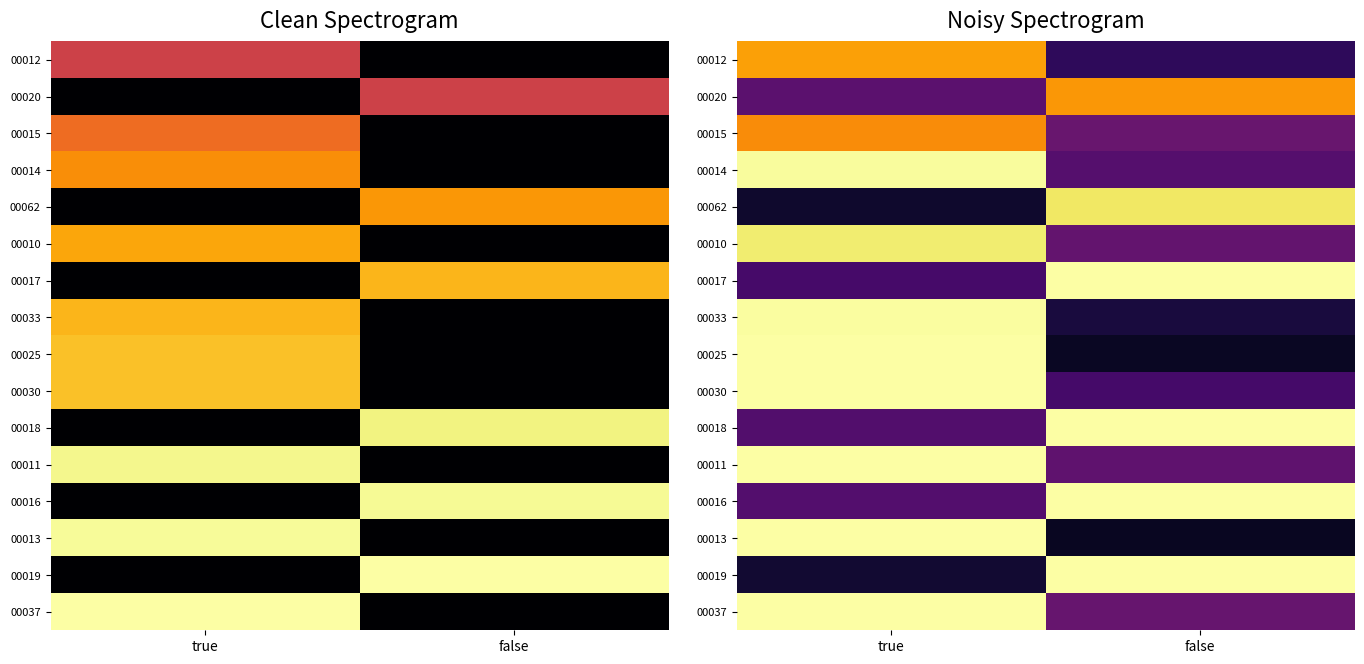

The 00062 series shows 0.0 at true. True or false?

False